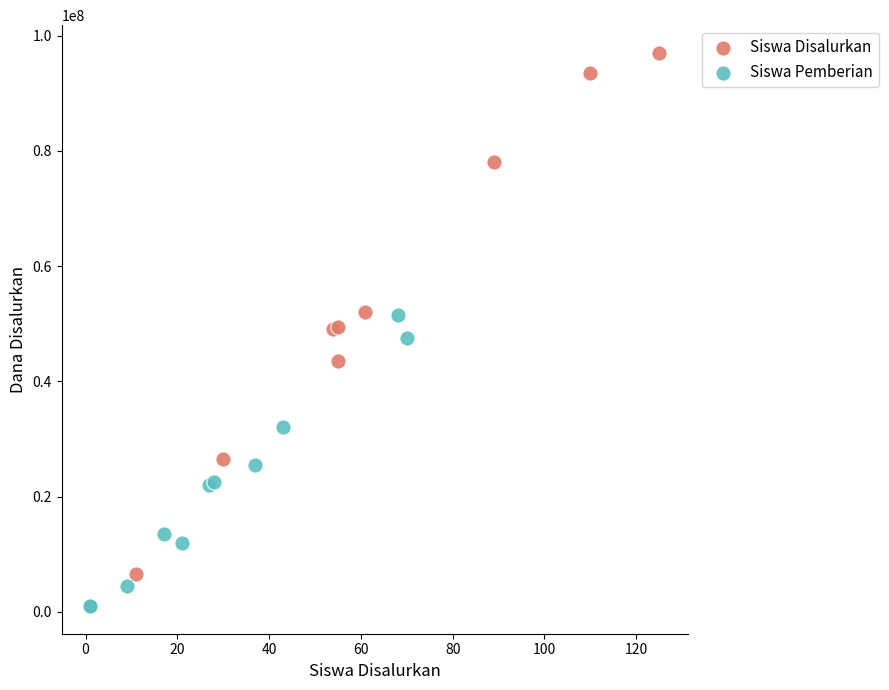

Which series has the largest Y range (max minus min)?

Siswa Disalurkan